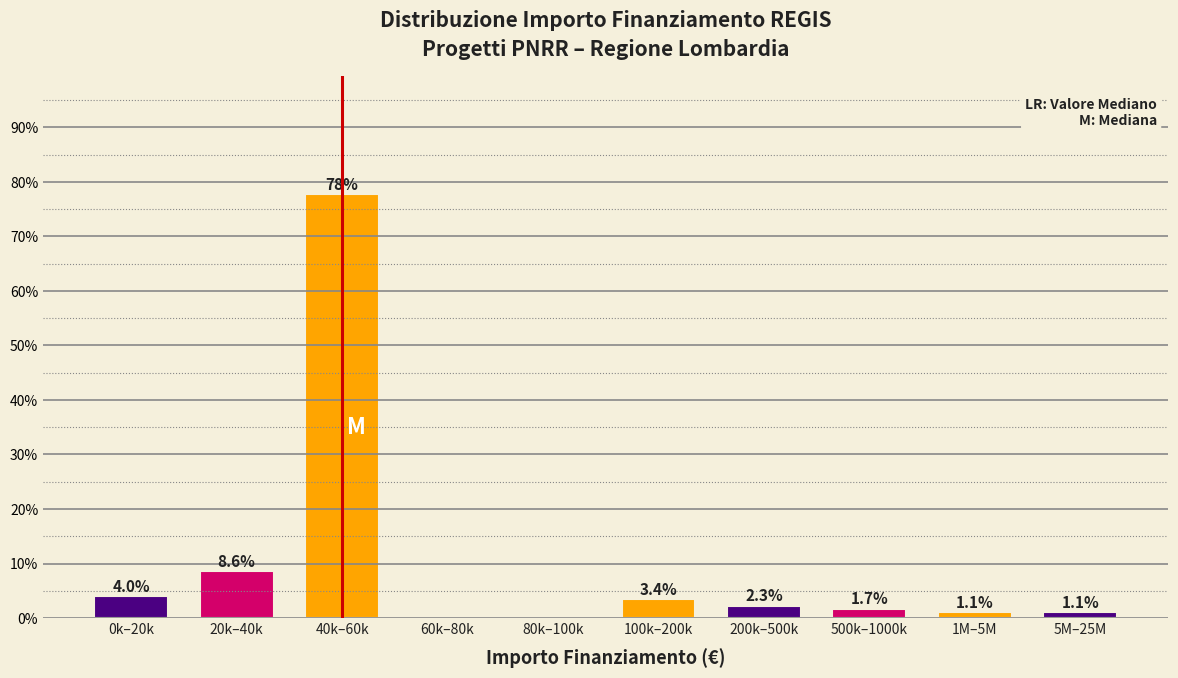

Reading left to right, list all the values displayed in this chart.

0k–20k=4.0	20k–40k=8.6	40k–60k=77.7	60k–80k=0.0	80k–100k=0.0	100k–200k=3.4	200k–500k=2.3	500k–1000k=1.7	1M–5M=1.1	5M–25M=1.1